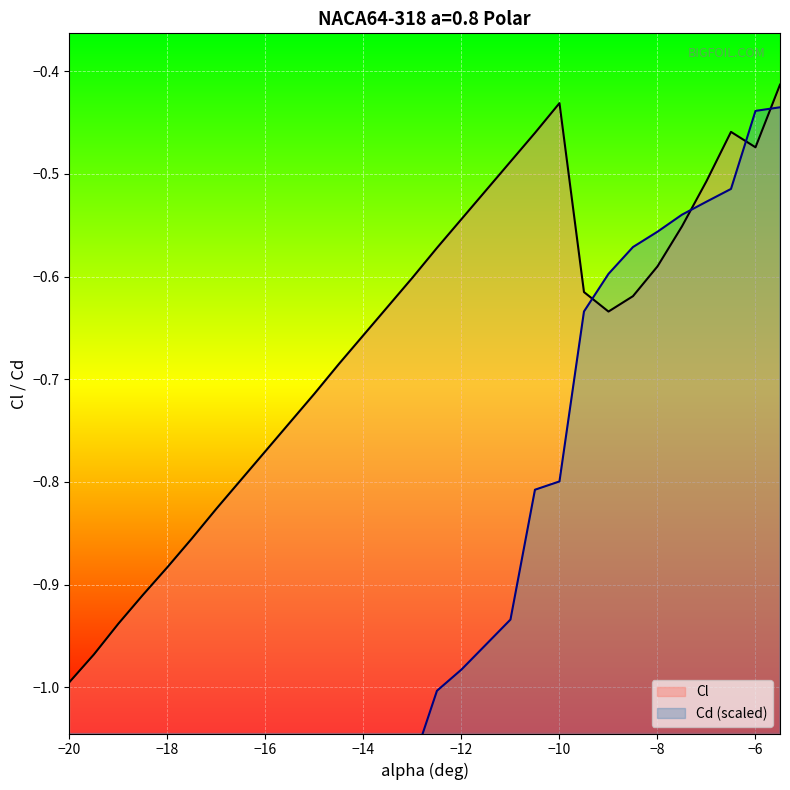

True or false: Cl has more than 0 points higher than both neighbors.

True